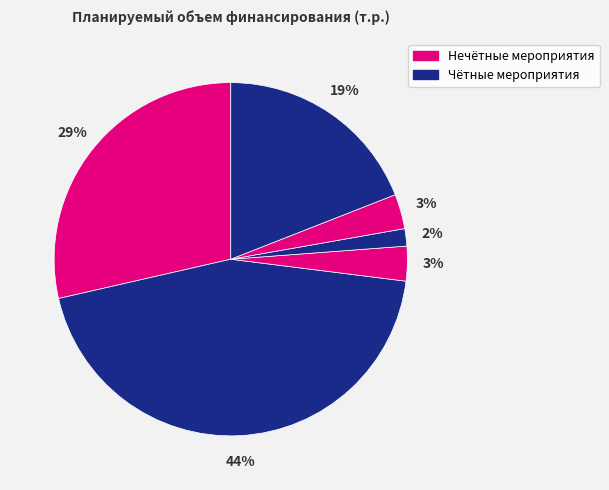

How many slices are in this pie chart?

6